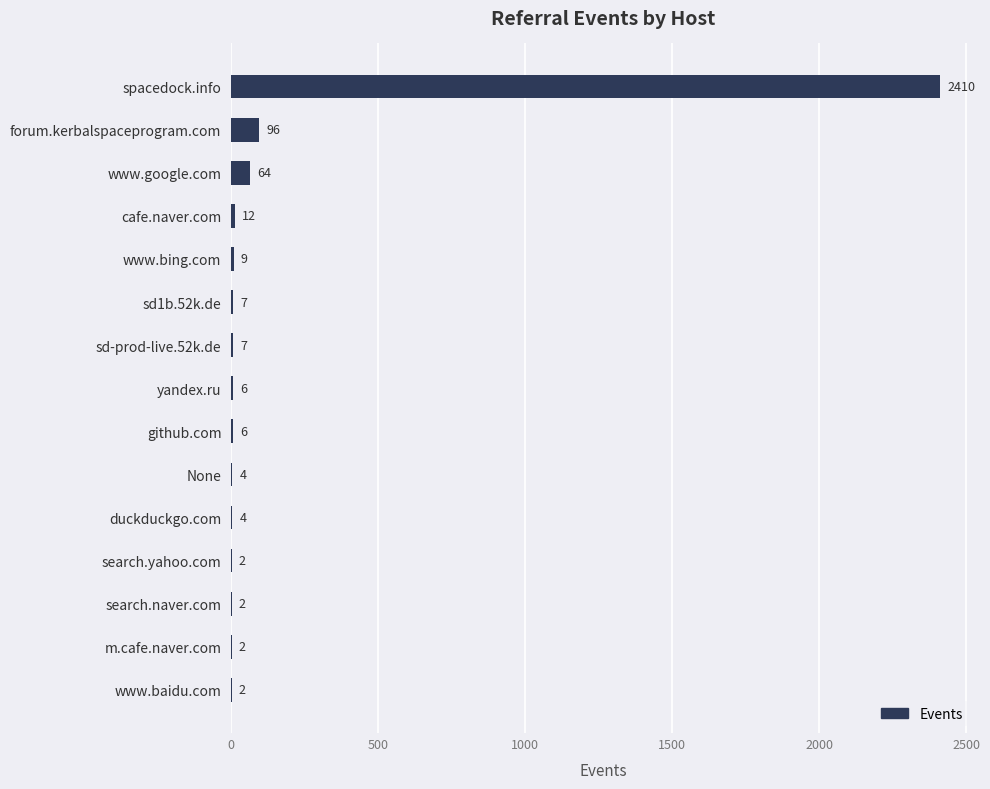

How many distinct data groups are displayed?

1